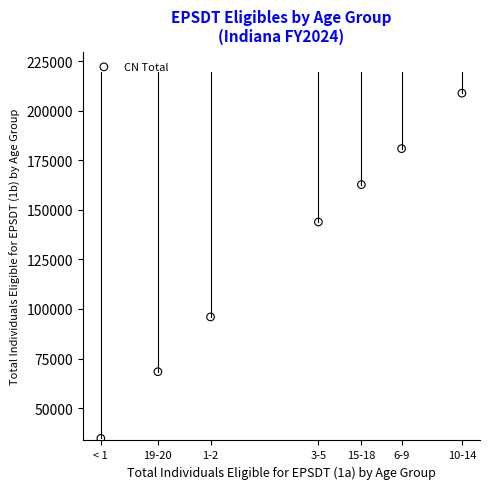

What is the range of Y values (max minus min)?

174120